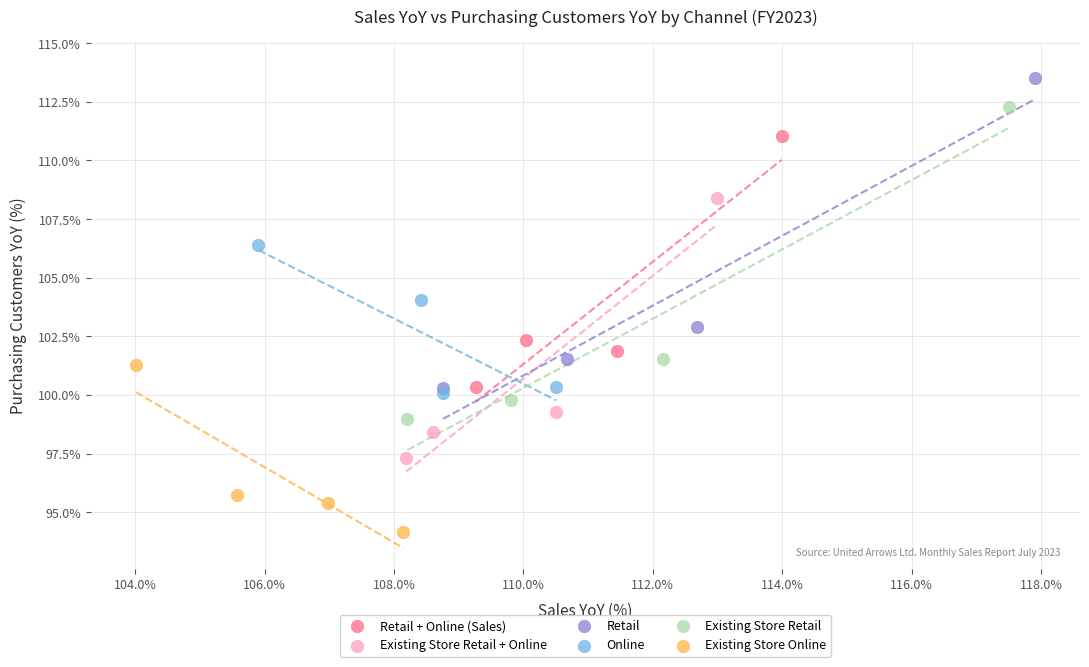

Which series has the largest Y range (max minus min)?

Existing Store Retail